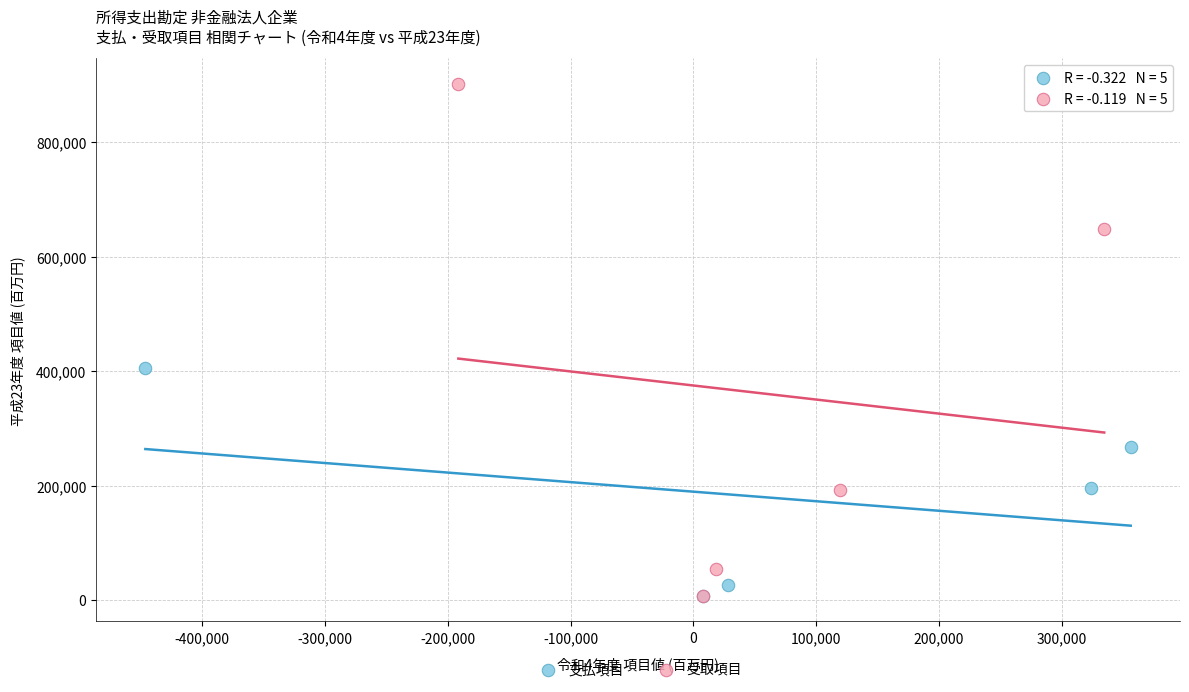

Which series reaches the maximum Y coordinate?

受取項目